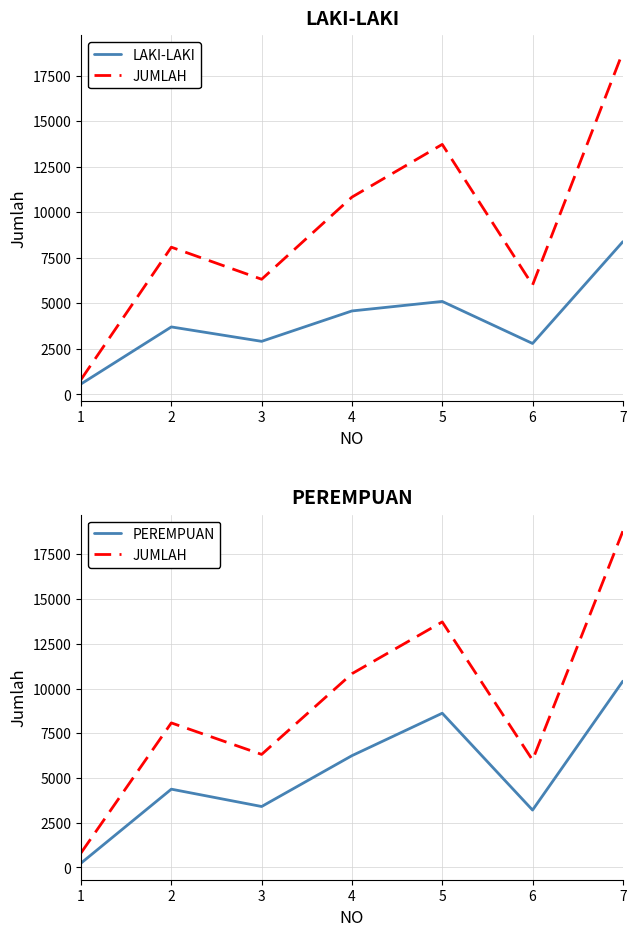

What are all the series names shown in the legend?

LAKI-LAKI, JUMLAH, PEREMPUAN